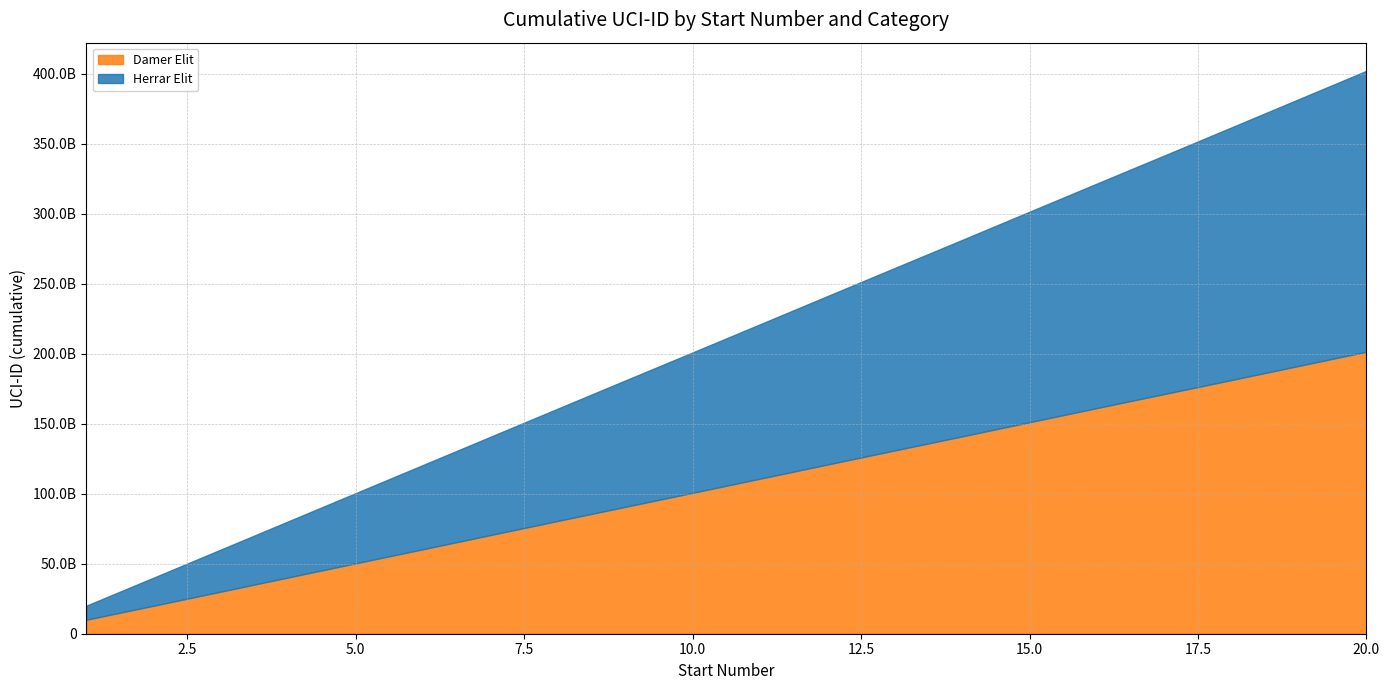

What is the minimum value for Herrar Elit?

10004661842